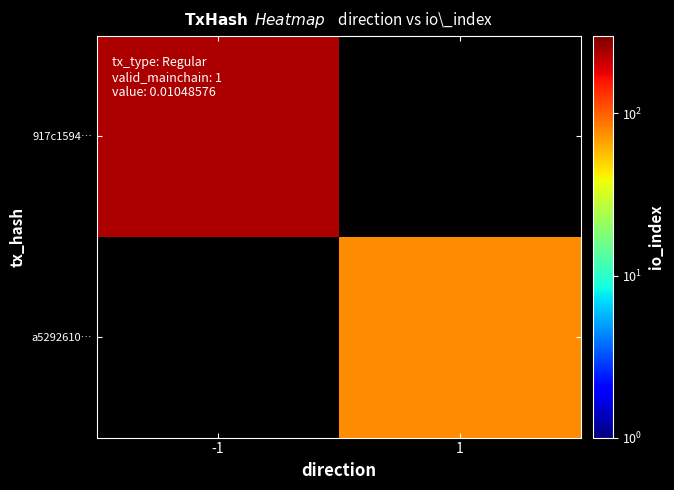

Is the value of a5292610… at 1 greater than the value of 917c1594… at -1?

No